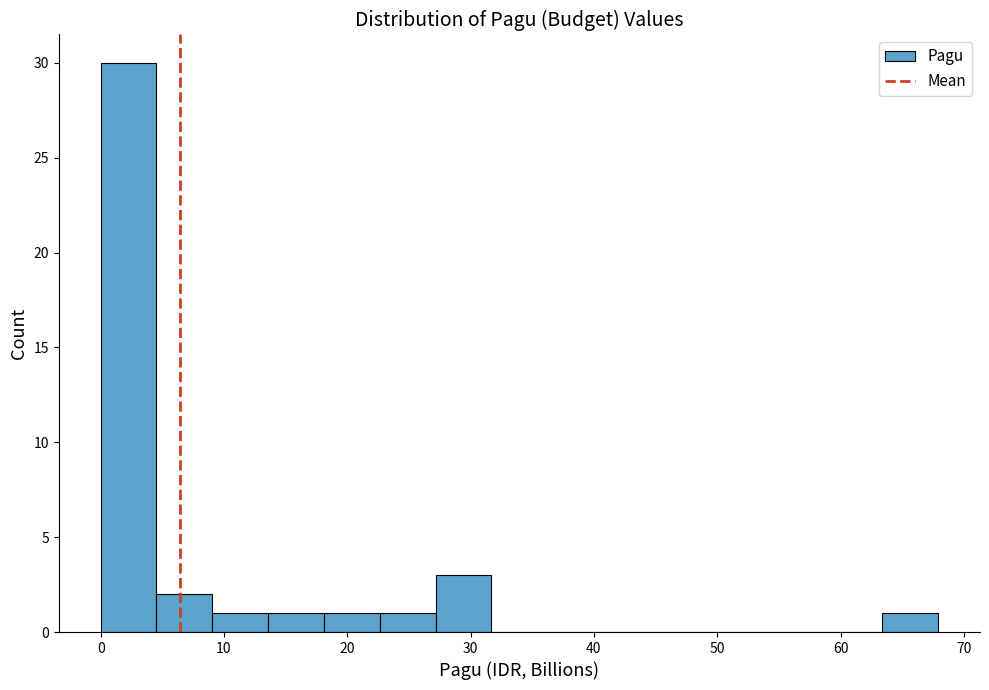

How tall is the bar that spans 18 to 23 on the x-axis? Neither the bar edges nor the heights are printed on the chart, so give them approximately, as read against the axes.

1